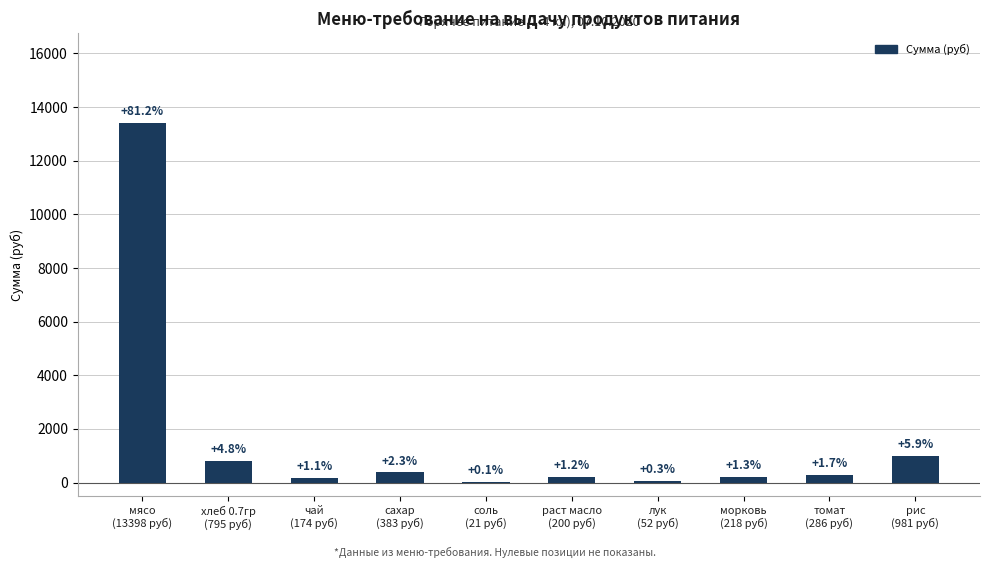

What is the greatest value displayed?

13398.0